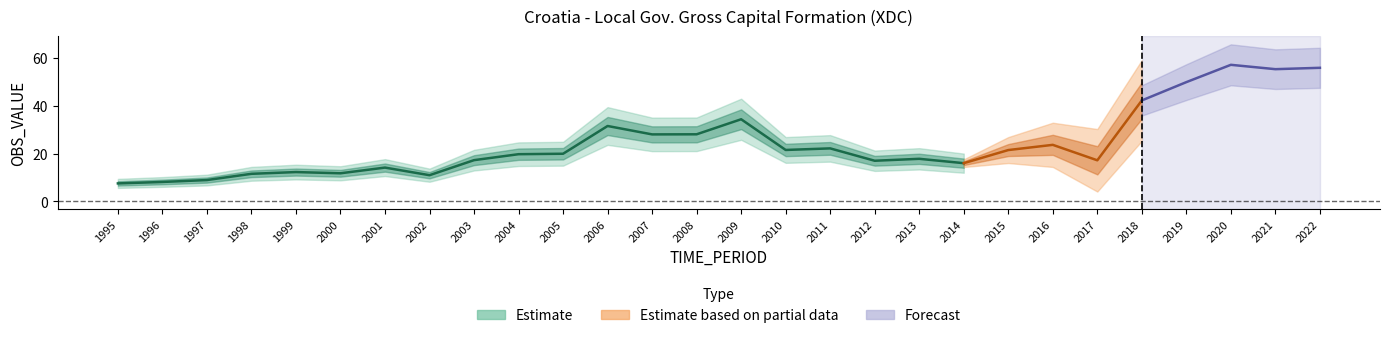

Reading left to right, what are all the values shown in this chart?

1995=7.5	1996=8.2	1997=8.9	1998=11.6	1999=12.3	2000=11.8	2001=14.2	2002=11.0	2003=17.3	2004=19.8	2005=19.9	2006=31.6	2007=28.0	2008=28.1	2009=34.4	2010=21.5	2011=22.2	2012=17.0	2013=17.8	2014=16.0	2015=21.5	2016=23.7	2017=17.2	2018=42.2	2019=49.9	2020=57.1	2021=55.3	2022=55.9